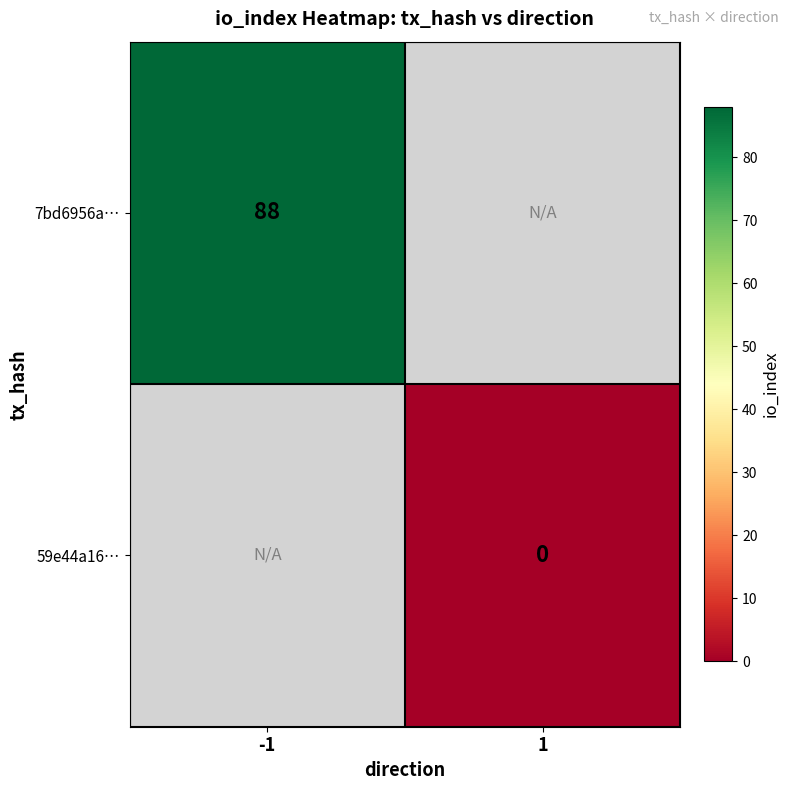

Is it true that 7bd6956a… equals 88 at -1?

True